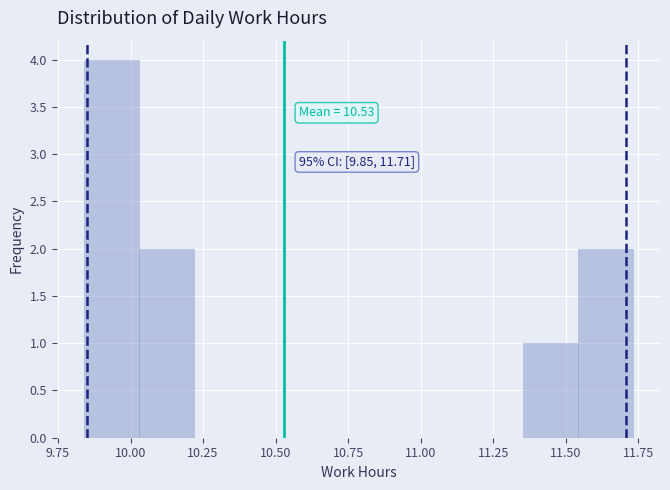

Around what value on the x-axis is the tallest bar? Give the approximate position of its centre, as read against the axis.

9.95